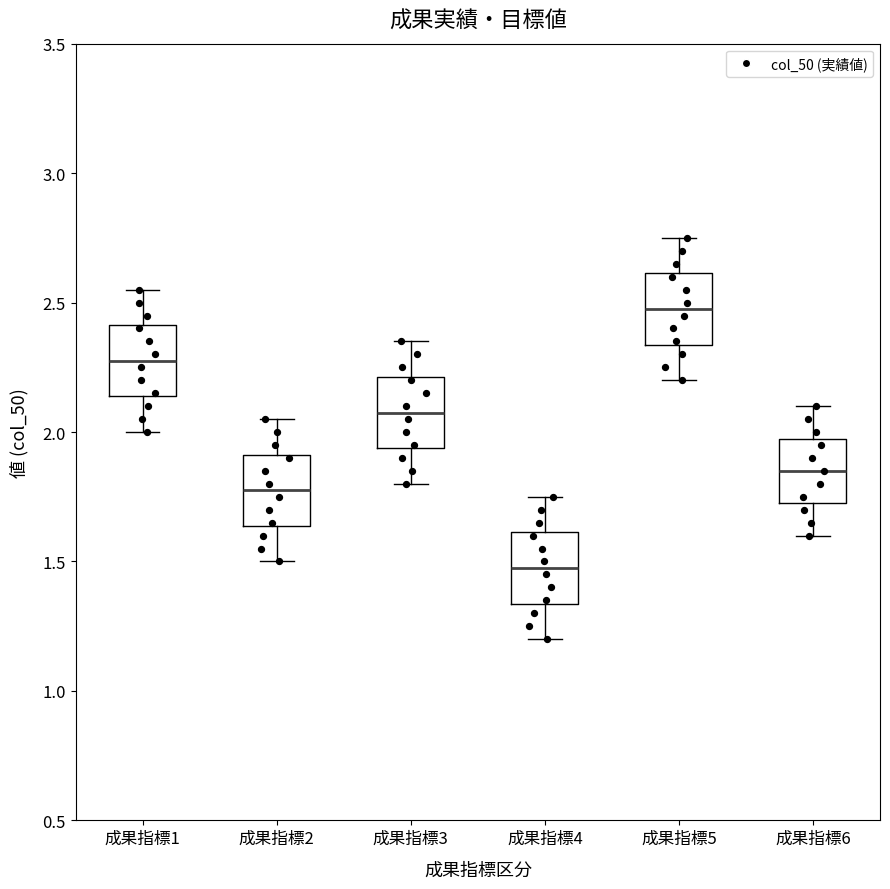

Where does the lower whisker of the box for 成果指標4 end on the y-axis? The values are not printed on the chart, so give them approximately, as read against the axis.

1.20